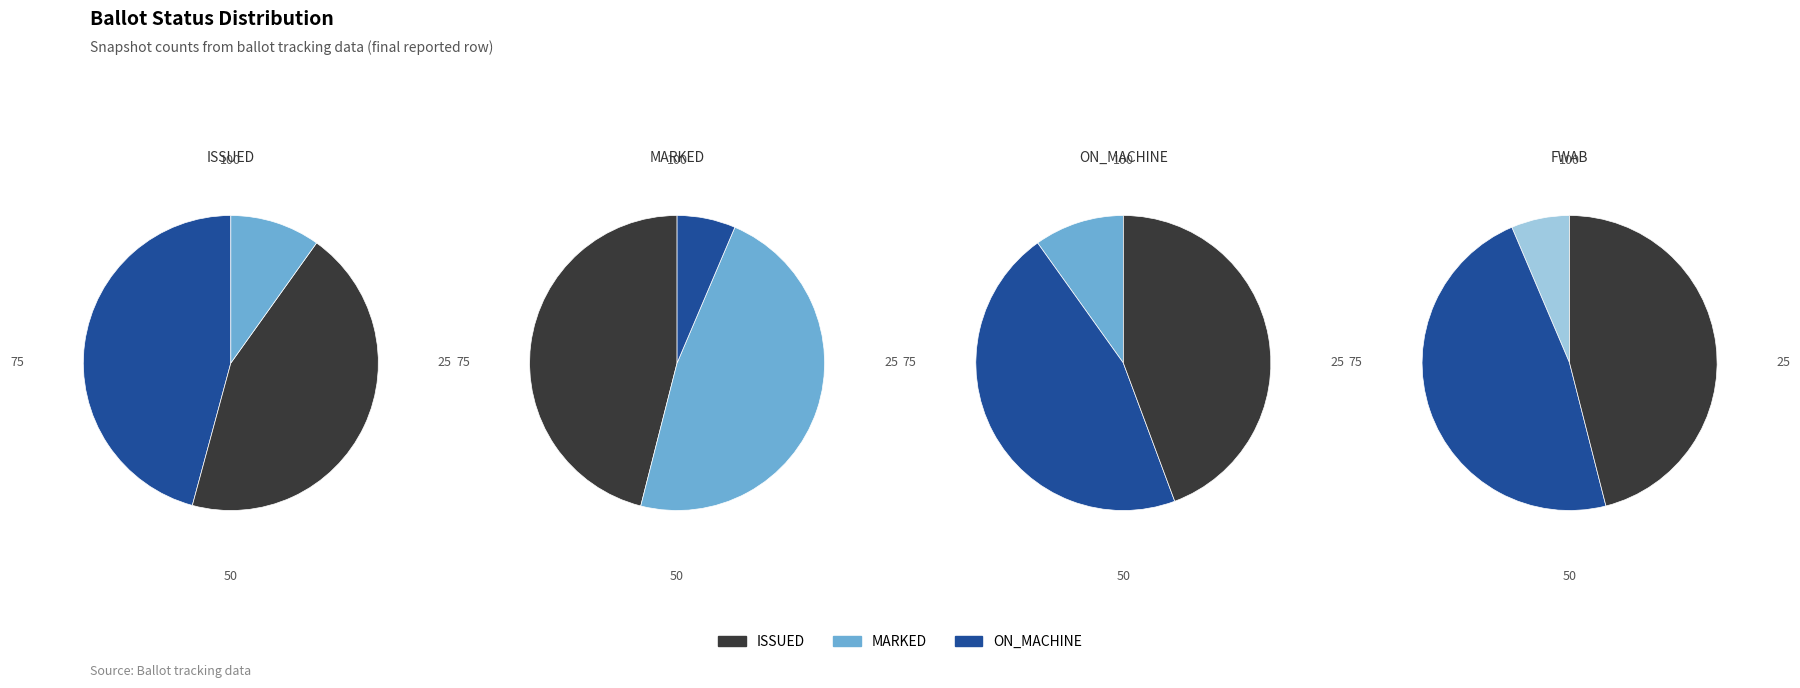

What is the ratio of the value at ISSUED to the value at FWAB?

7.4